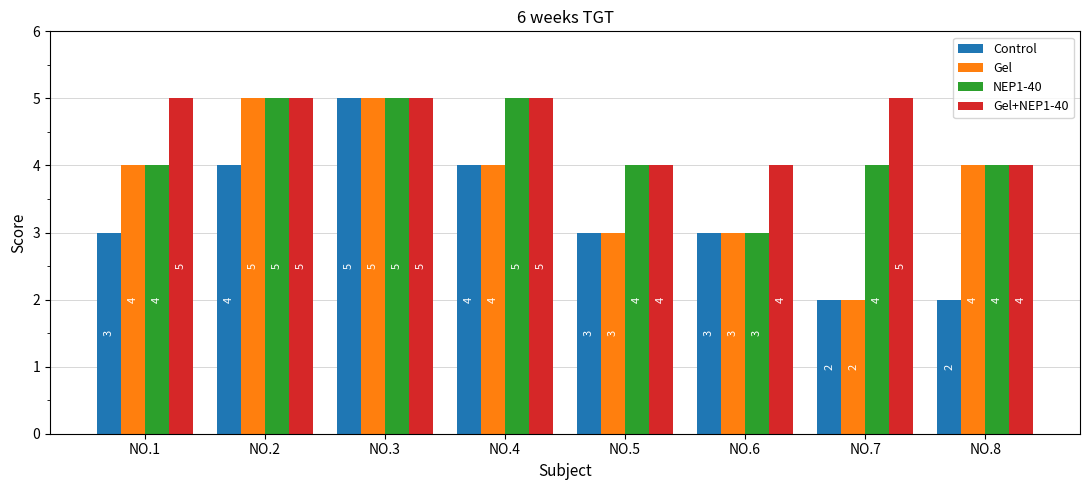

What is the lowest value of the NEP1-40 series?

3